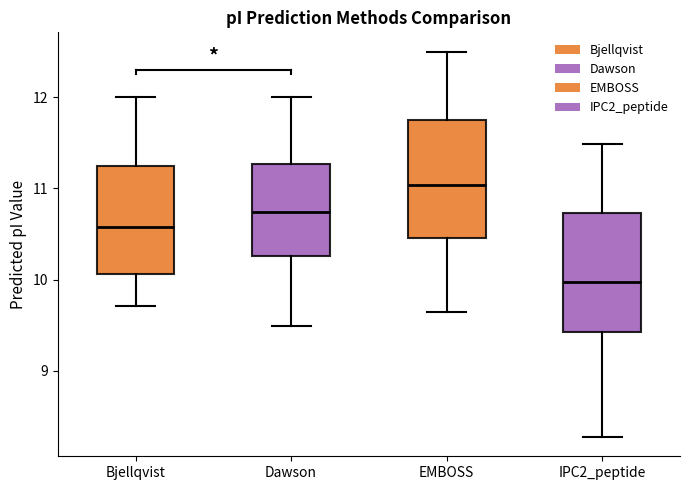

Where does the median line of the box for Dawson sit on the y-axis? The values are not printed on the chart, so give them approximately, as read against the axis.

10.7